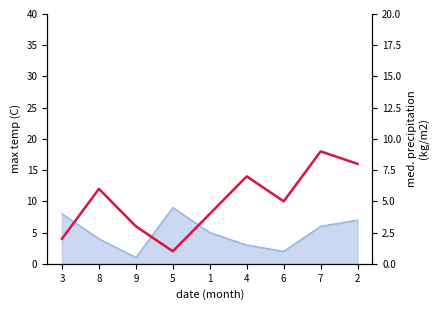

The chart shows a value of 3 at 9. True or false?

True